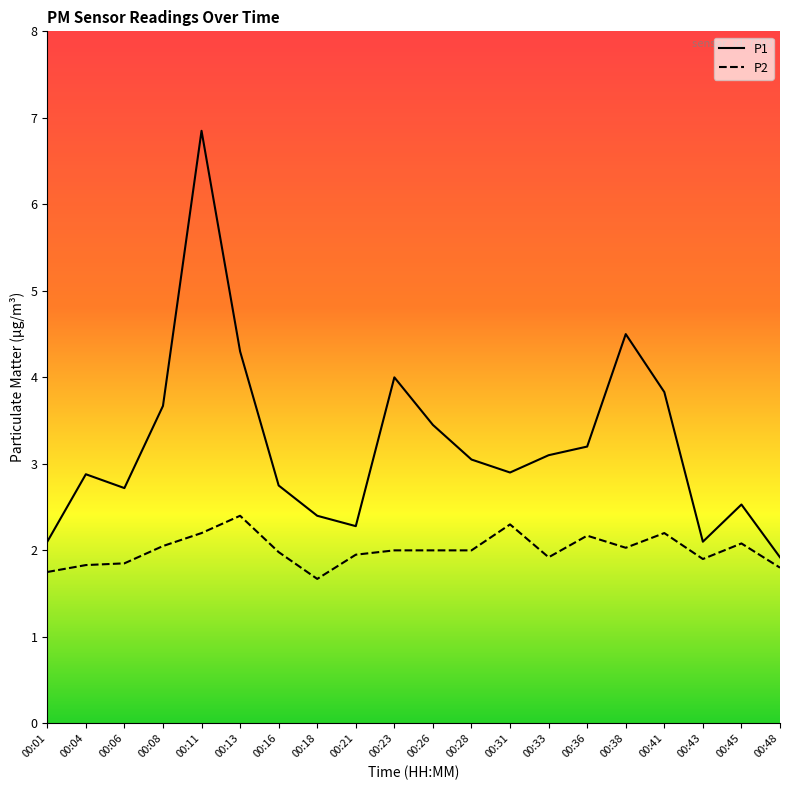

At which category is the sum across all series the highest?

00:11